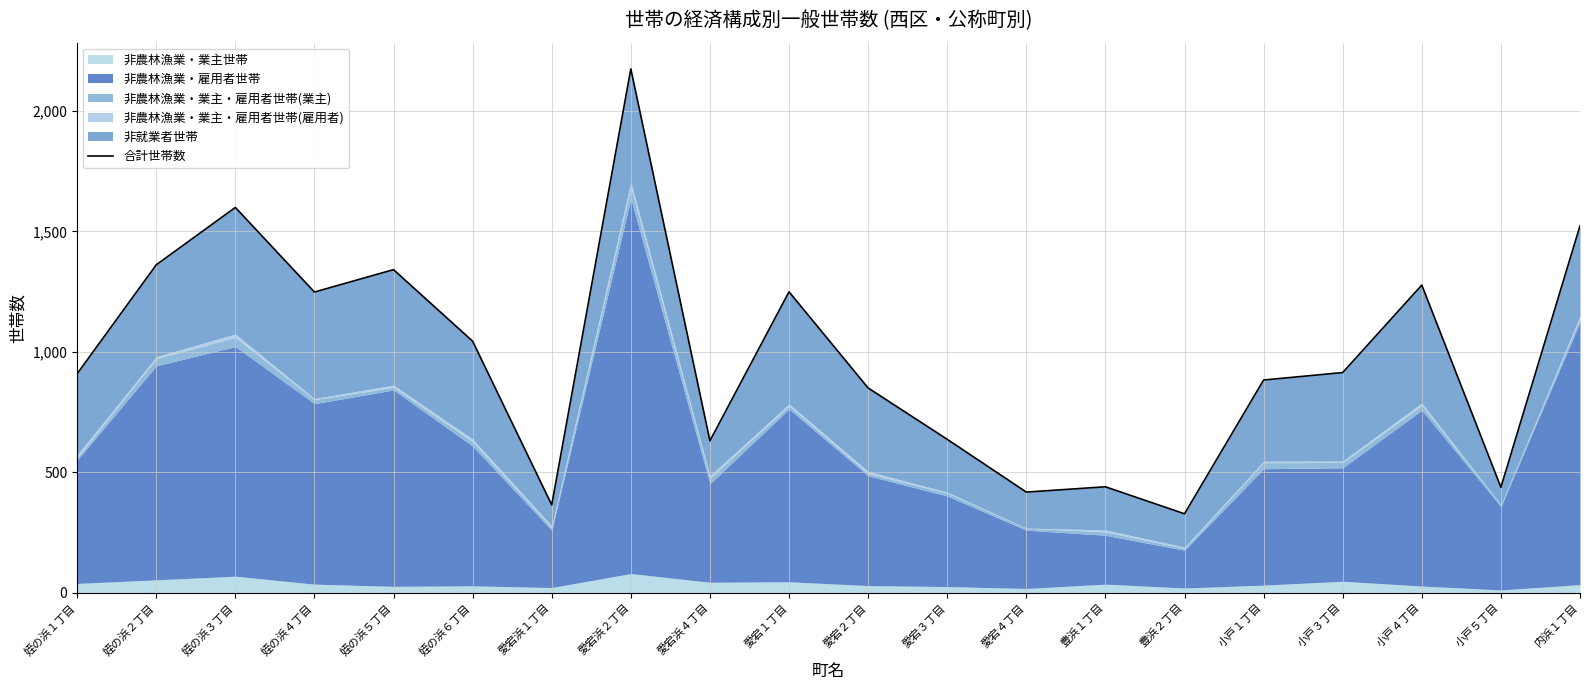

List the labels in order of value, smallest first.

豊浜２丁目, 愛宕浜１丁目, 愛宕４丁目, 小戸５丁目, 豊浜１丁目, 愛宕浜４丁目, 愛宕３丁目, 愛宕２丁目, 小戸１丁目, 姪の浜１丁目, 小戸３丁目, 姪の浜６丁目, 姪の浜４丁目, 愛宕１丁目, 小戸４丁目, 姪の浜５丁目, 姪の浜２丁目, 内浜１丁目, 姪の浜３丁目, 愛宕浜２丁目